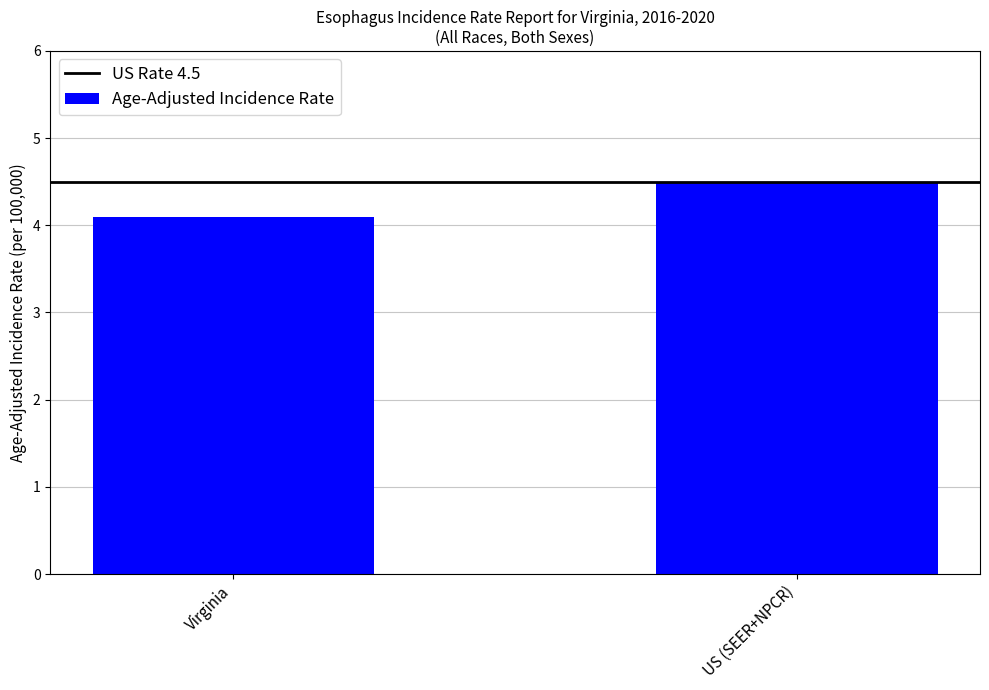

Reading left to right, extract all data points from this chart.

Virginia=4.1	US (SEER+NPCR)=4.5